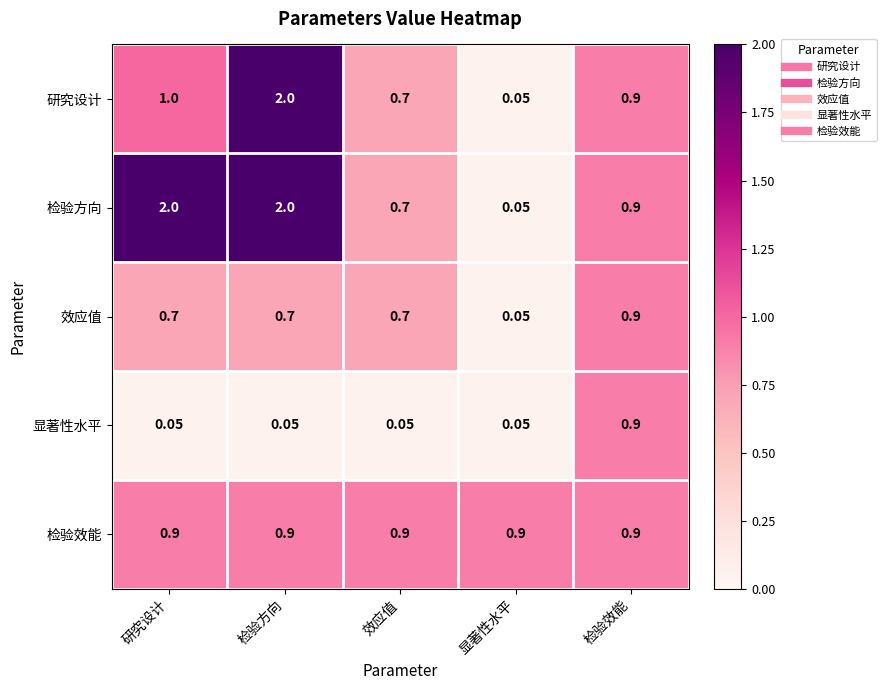

Which series has the largest total across all categories?

检验方向